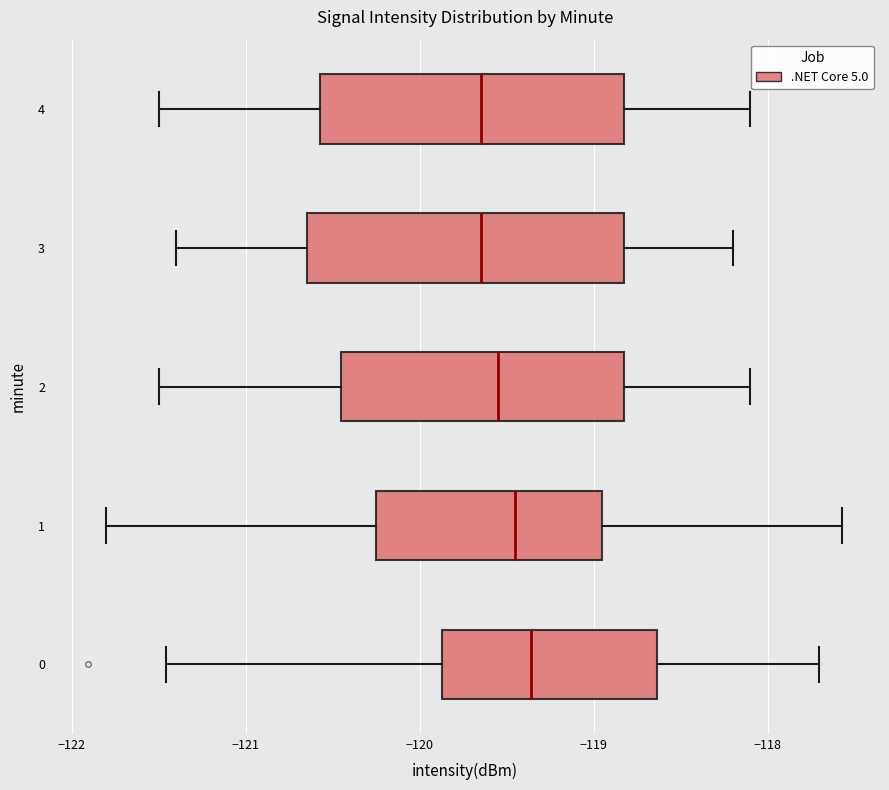

Reading bottom to top, transcribe this box plot: for each box, give where its median line is, the range the box spans, and where its two whiskers end, as read against the x-axis. The values are not printed on the chart, so give them approximately, as read against the axis.

0: median -119.4, box -119.9 to -118.6, whiskers -121.5 to -117.7
1: median -119.4, box -120.2 to -118.9, whiskers -121.8 to -117.6
2: median -119.5, box -120.4 to -118.8, whiskers -121.5 to -118.1
3: median -119.6, box -120.6 to -118.8, whiskers -121.4 to -118.2
4: median -119.6, box -120.6 to -118.8, whiskers -121.5 to -118.1